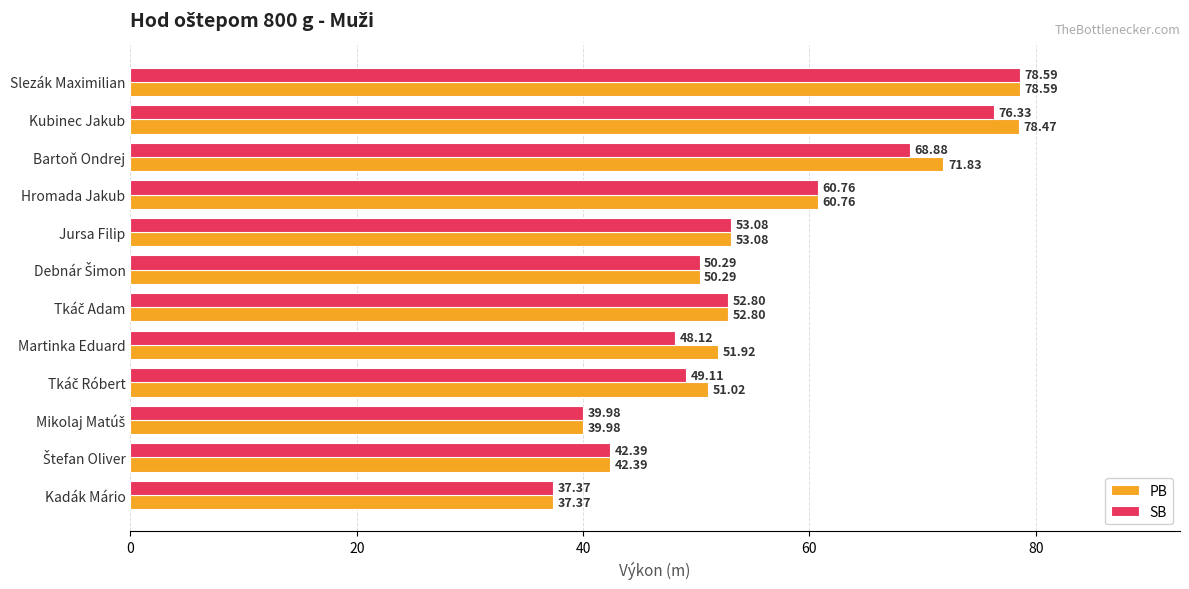

Which category has the highest value in the SB series?

Slezák Maximilian